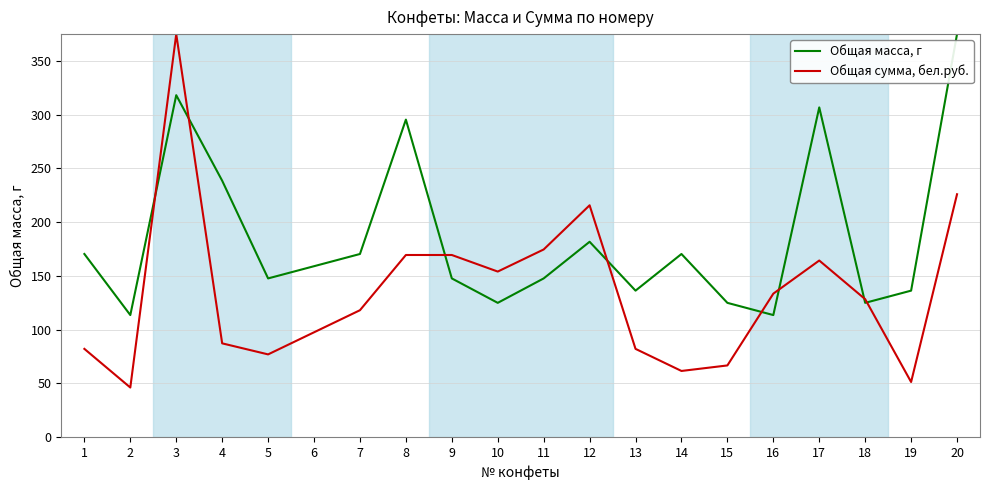

What are all the series names shown in the legend?

Общая масса, г, Общая сумма, бел.руб.